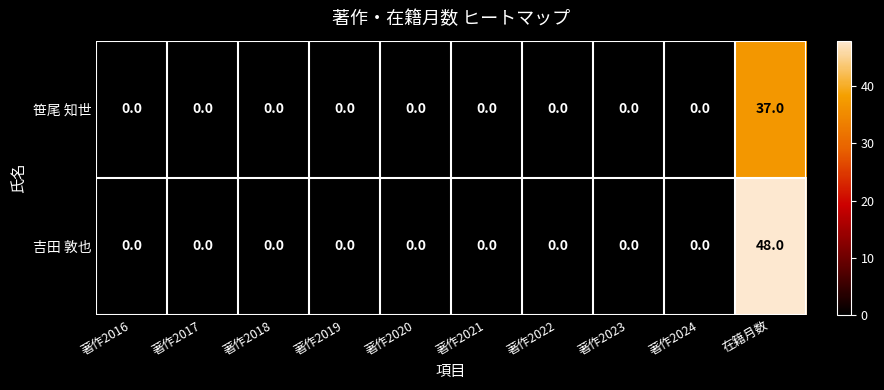

List the series in order of their peak value, highest first.

吉田 敦也, 笹尾 知世